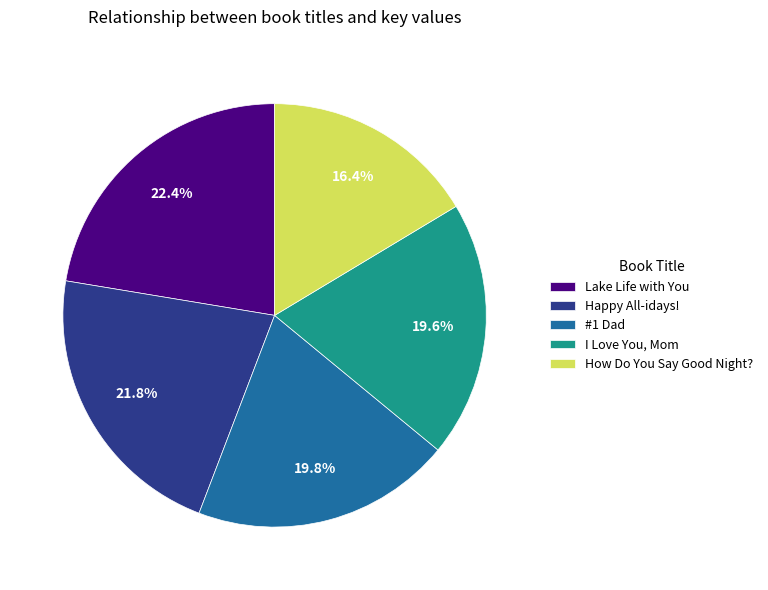

Does #1 Dad account for over 50% of the chart?

No